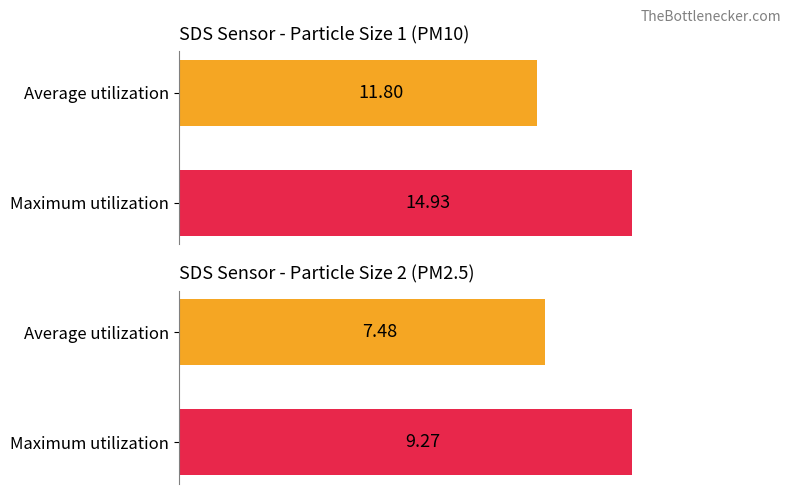

What are all the series names shown in the legend?

SDS_P1, SDS_P2